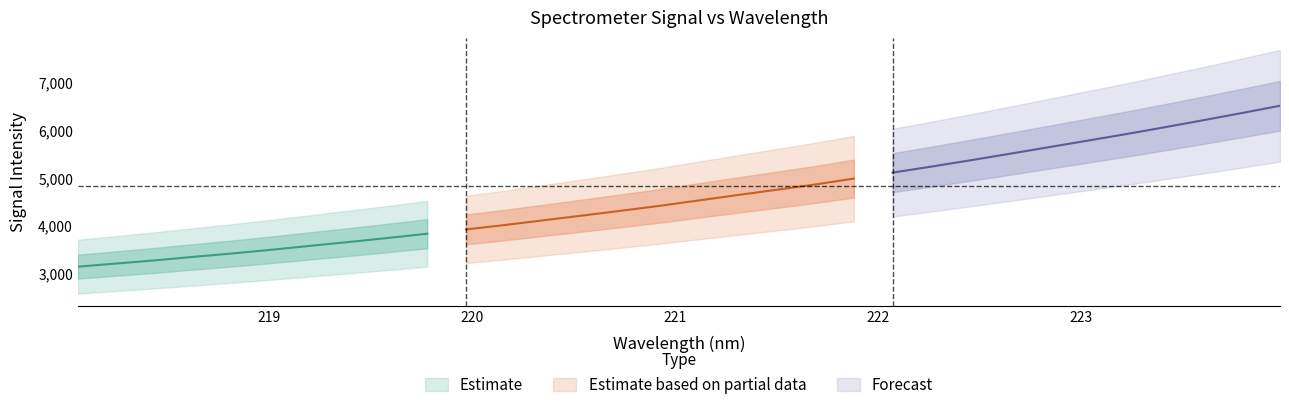

Reading left to right, transcribe all the data shown in this chart.

3141.1	3207.9	3275.3	3349.2	3420.4	3497.7	3580.1	3661.3	3745.5	3833.5	3923.9	4016.4	4115.7	4215.0	4316.6	4420.2	4533.4	4645.9	4756.6	4868.0	4992.3	5117.7	5243.8	5375.1	5510.5	5647.5	5785.0	5923.1	6067.5	6215.9	6367.4	6522.9